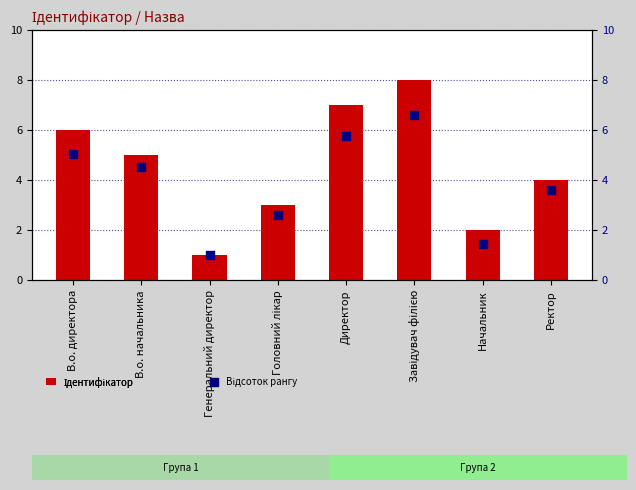

At how many categories does at least one series exceed 4?

4